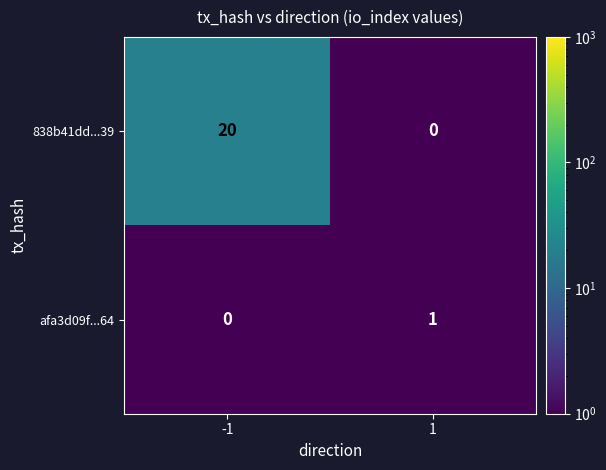

What is the difference between the highest and lowest values at -1?

20